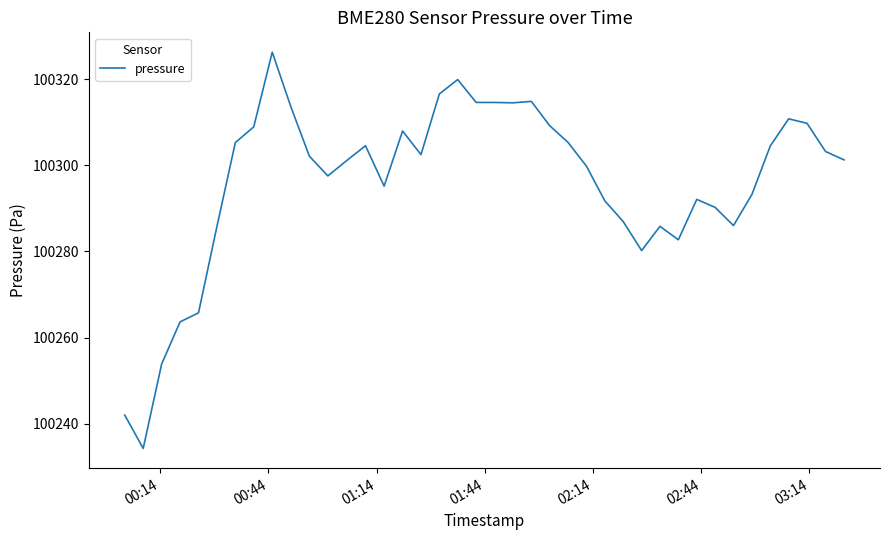

What is the sum of all values?

4011838.5